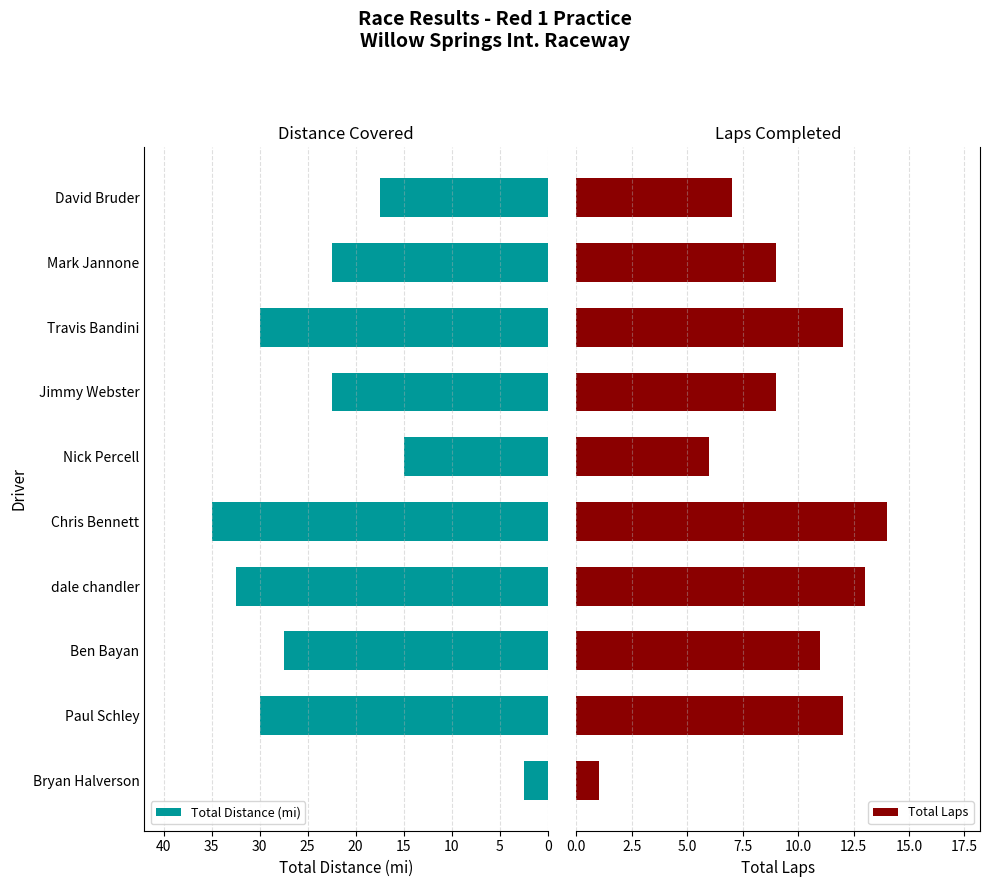

What is the average value of the Total Distance (mi) series?

23.5